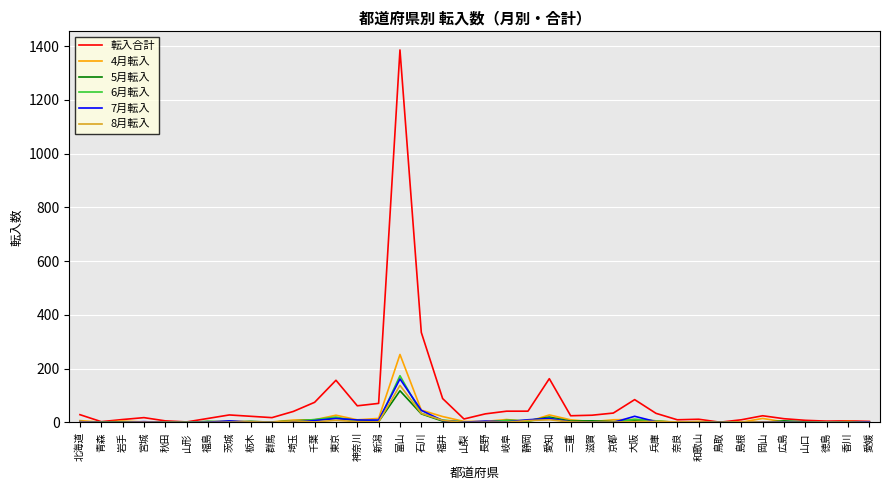

At how many categories does at least one series exceed 1052?

1